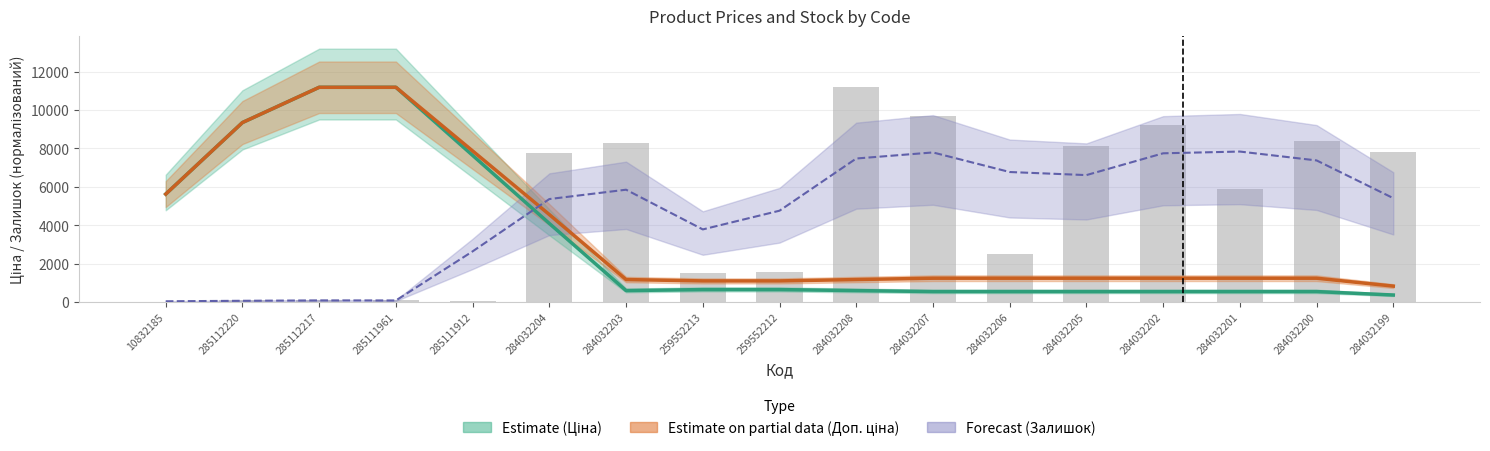

At which category is the sum across all series the highest?

285112217